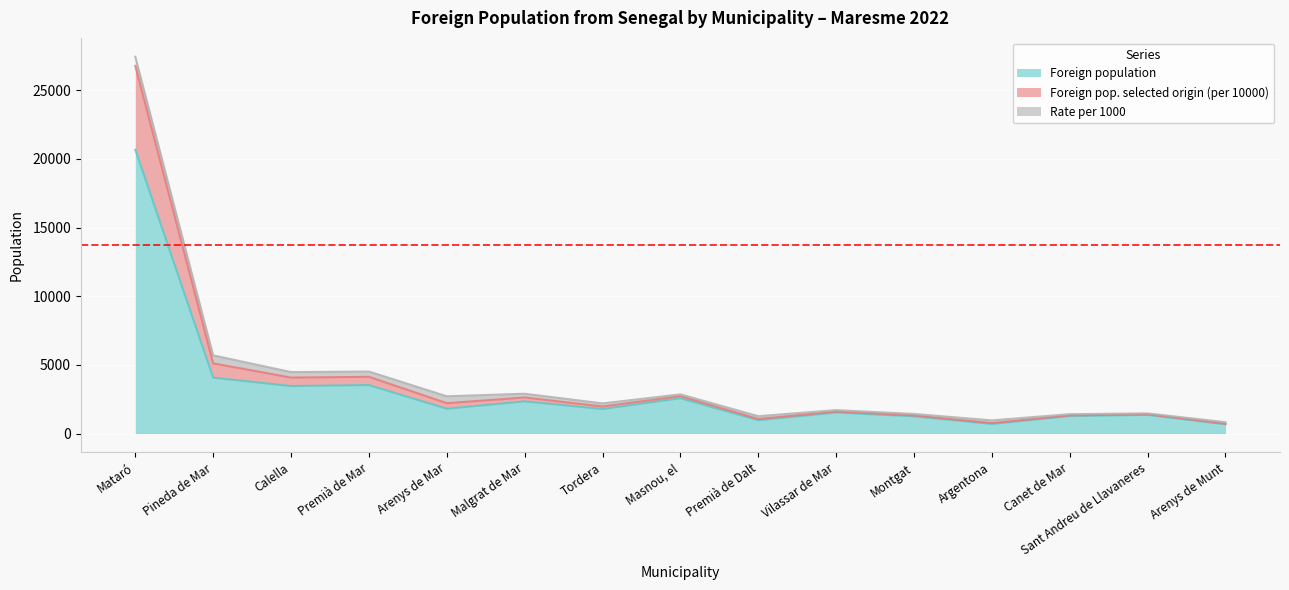

The Foreign population series shows 677 at Arenys de Munt. True or false?

True